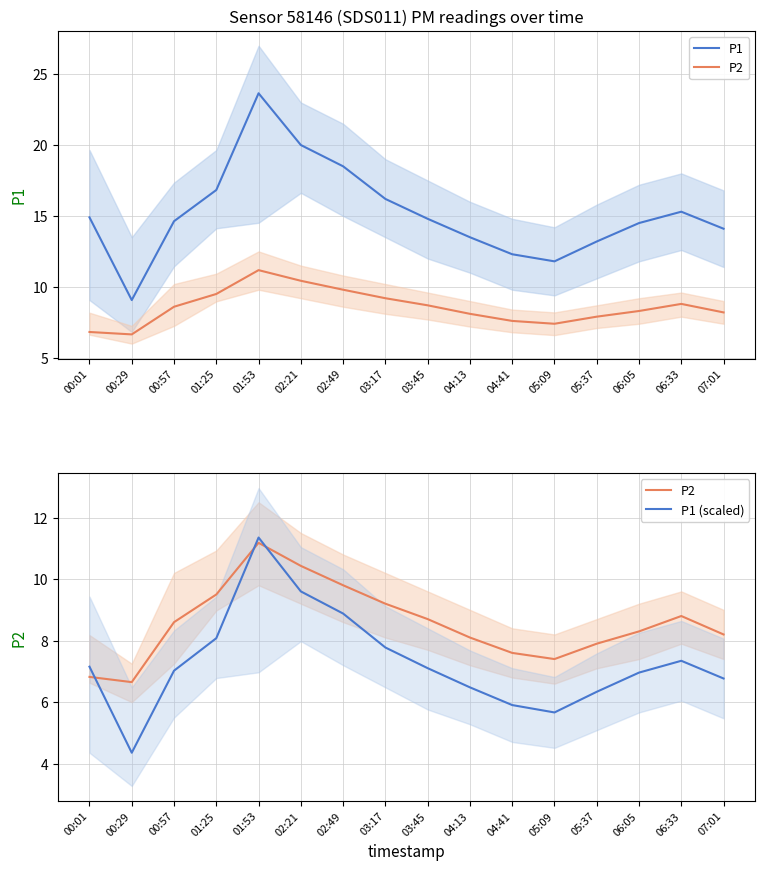

How many values in the P1 series are below 14?

5